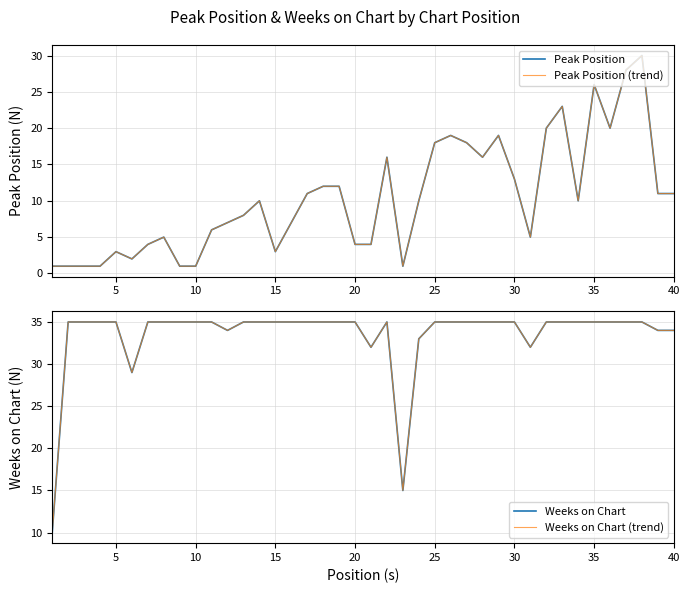

Count the number of categories in the chart.

40